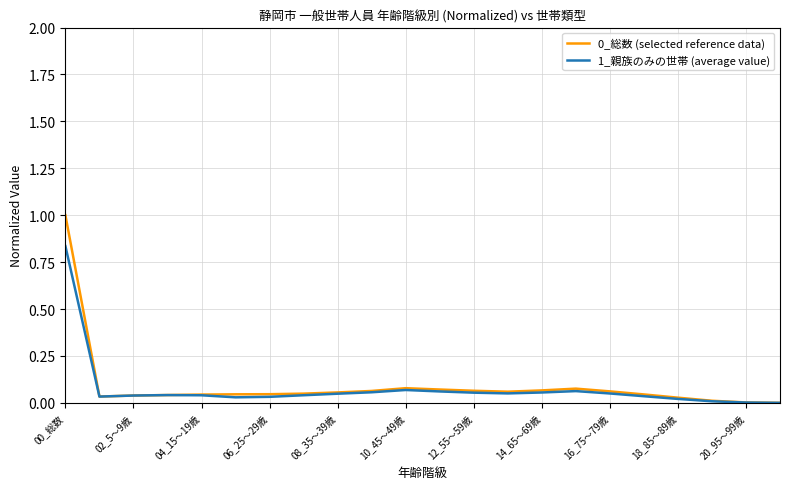

What is the greatest value displayed?

1.0